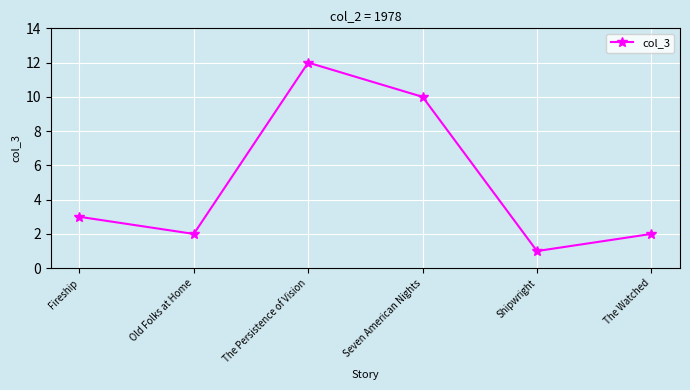

What is the difference between the values at The Persistence of Vision and Fireship?

9